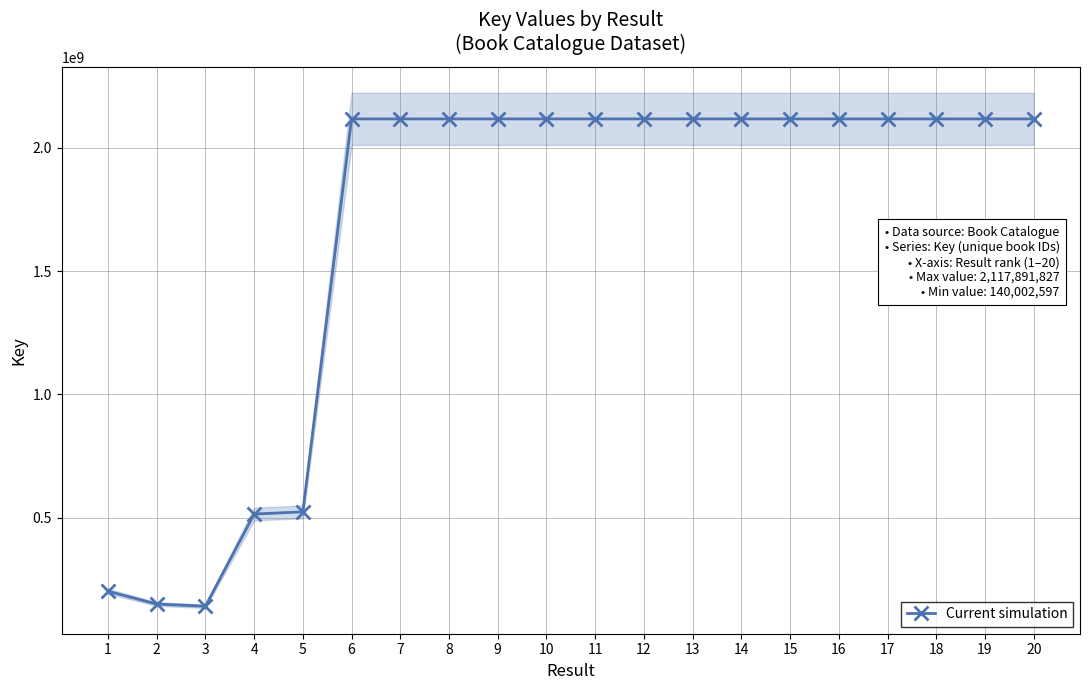

Reading left to right, extract all data points from this chart.

1=200780615	2=148939716	3=140002597	4=514147242	5=523012468	6=2117887814	7=2117887844	8=2117878123	9=2117891827	10=2117880024	11=2117887872	12=2117887829	13=2117884324	14=2117885497	15=2117884311	16=2117883274	17=2117884037	18=2117883838	19=2117886848	20=2117883203